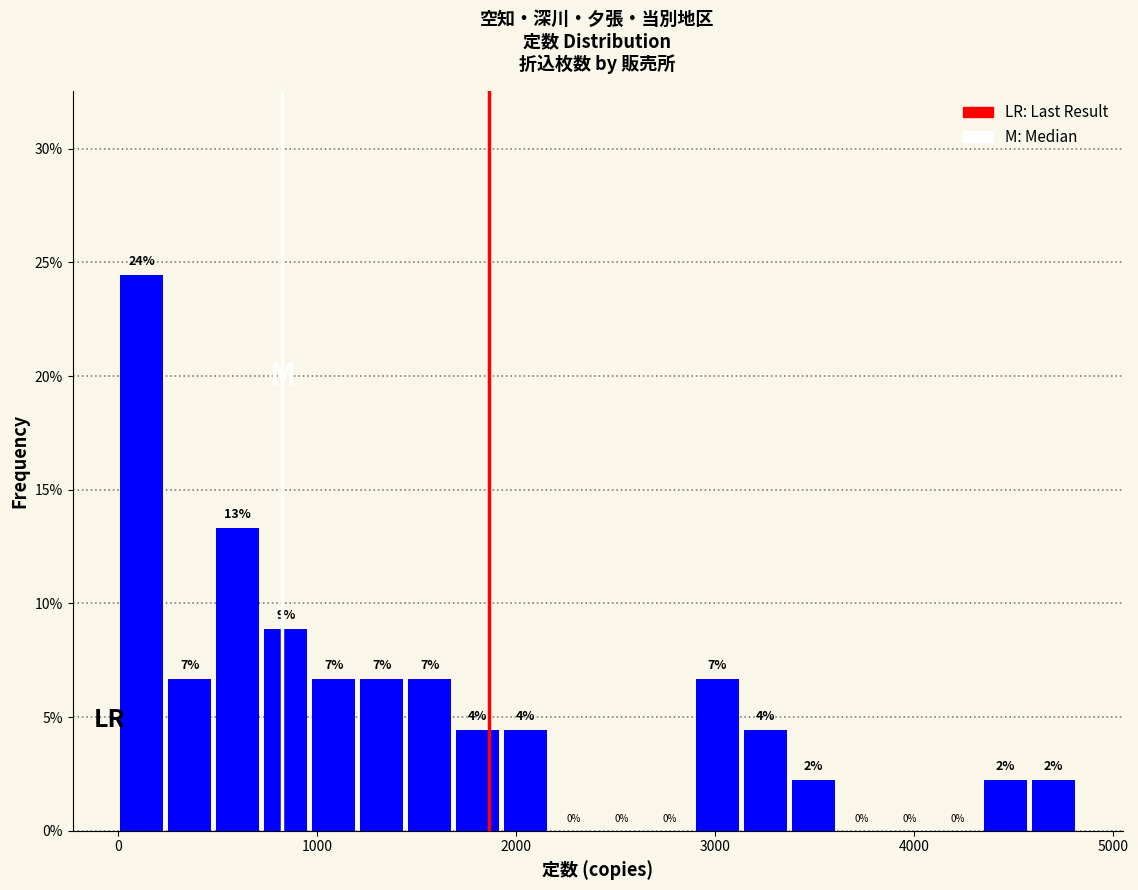

Read against the x-axis, roughly where is the centre of the tallest bar?

100